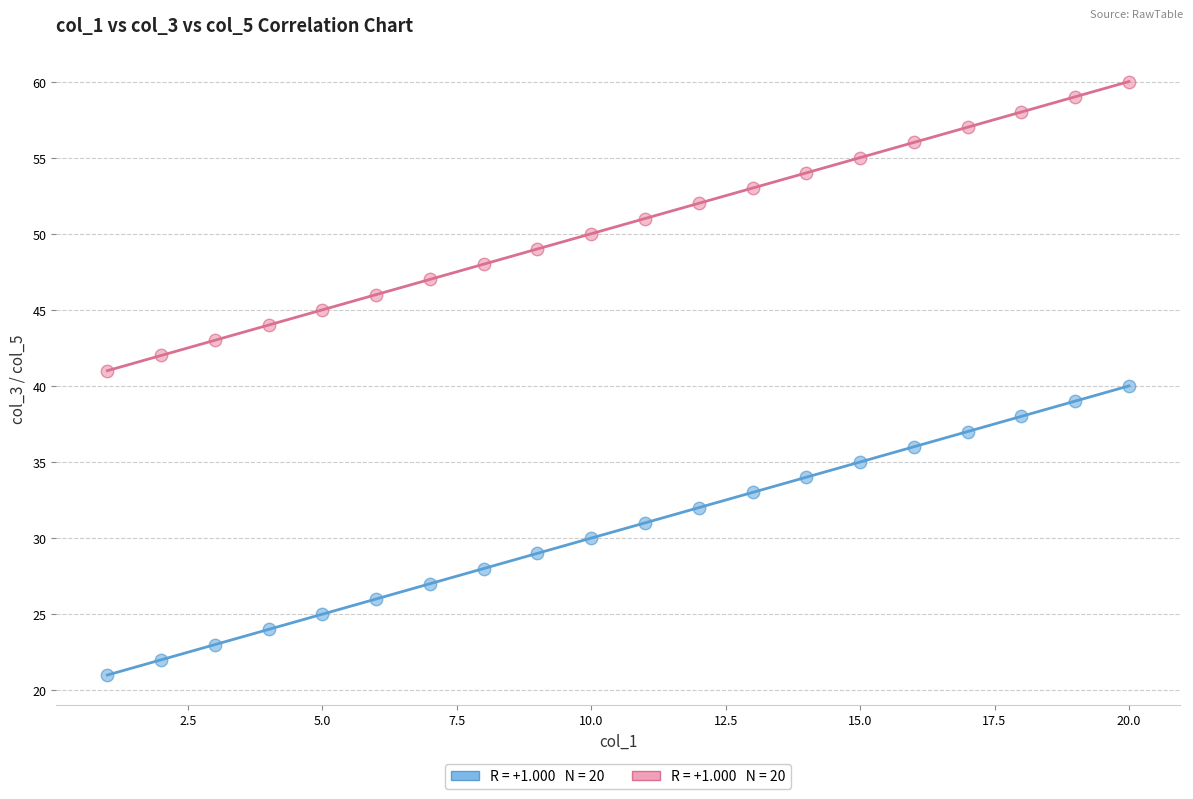

Across all data points, what is the range of Y values (max minus min)?

39